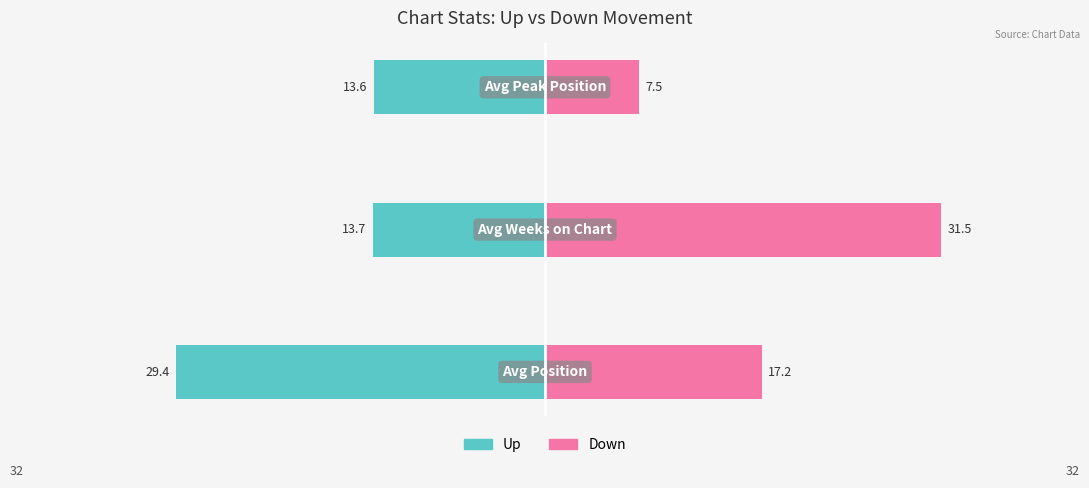

Reading left to right, what are all the values shown in this chart?

up: -29.4	-13.7	-13.6
down: 17.2	31.5	7.5